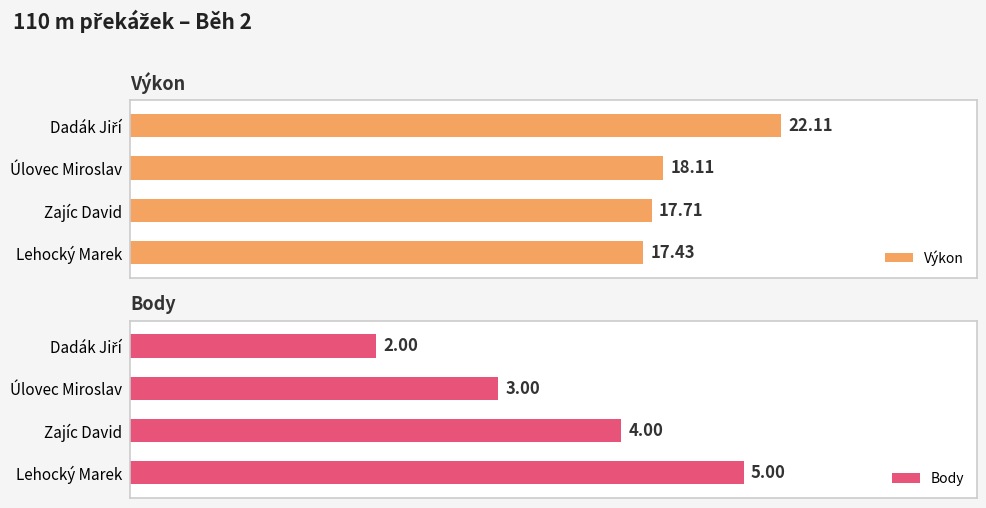

How many Body values are between 3 and 5?

3